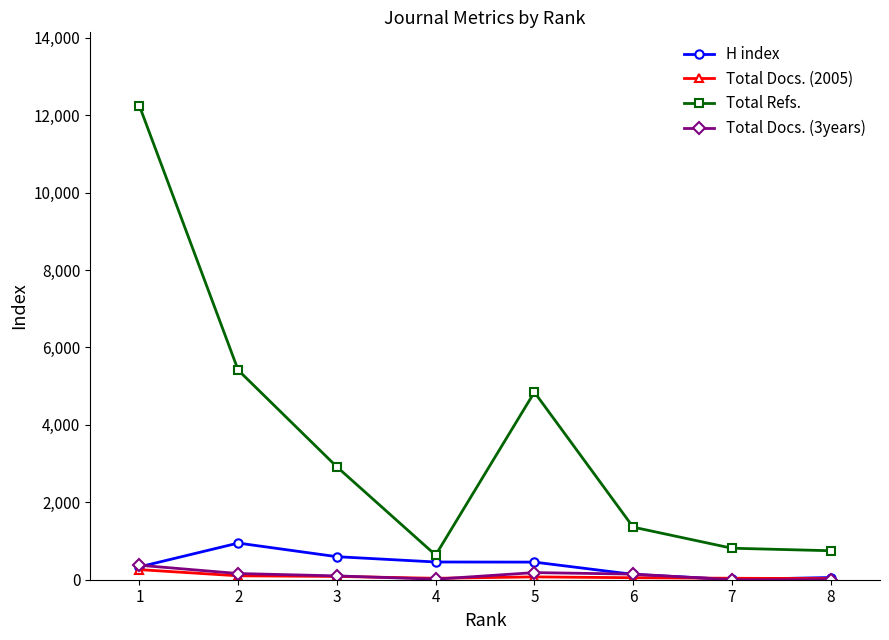

What is the spread (max minus min) of values at 6?

1307